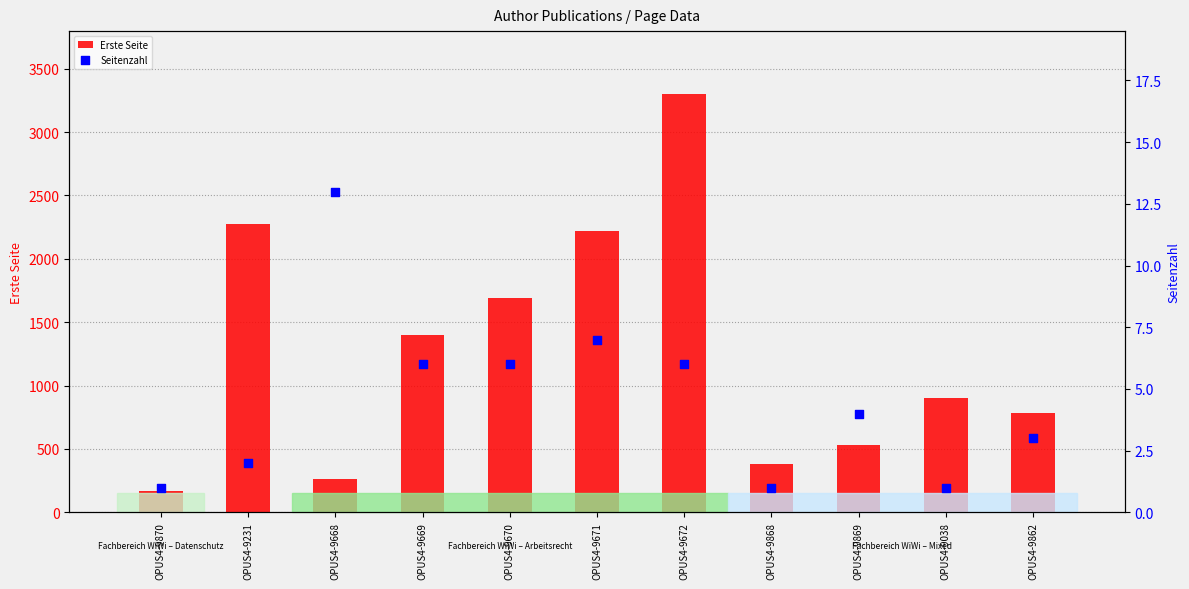

What is the total value across all series at OPUS4-9869?

537